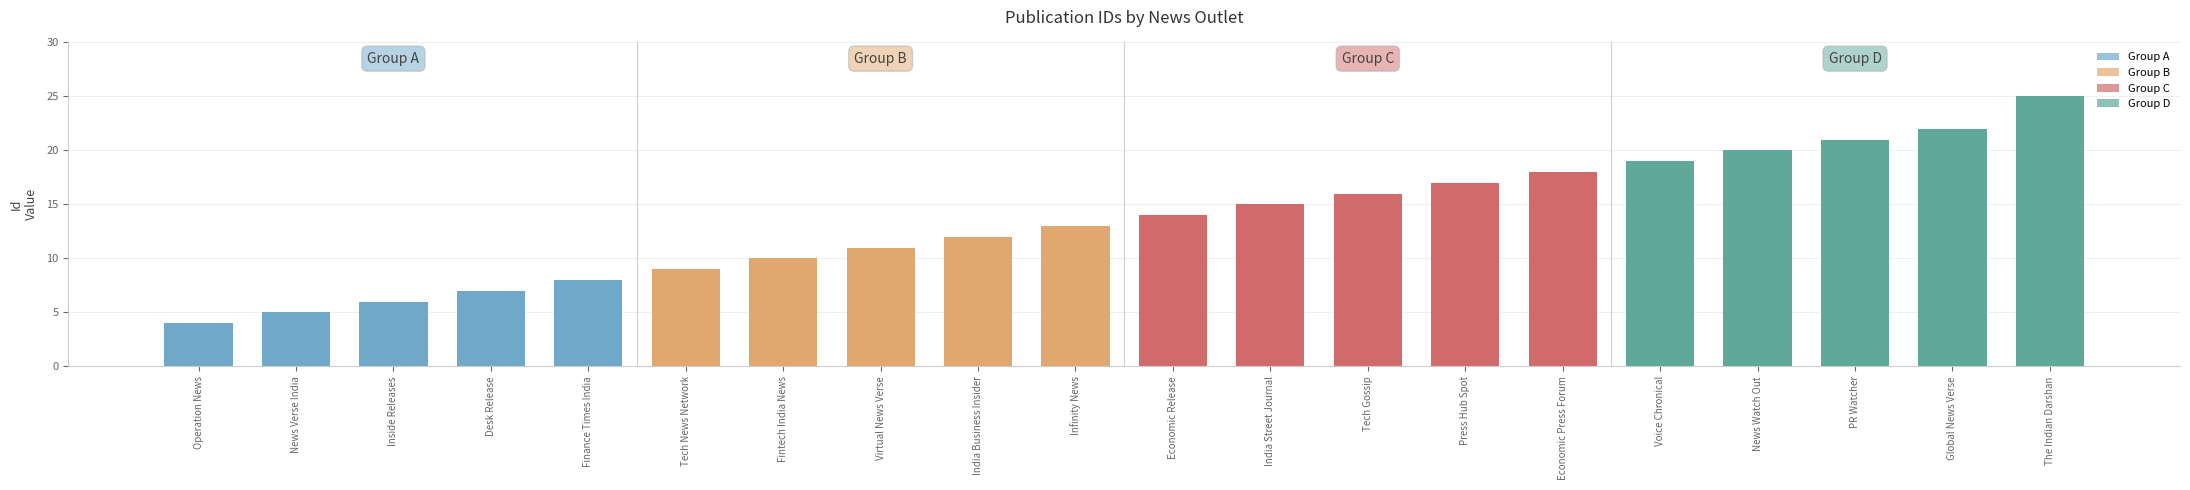

What is the label of the 13th bar from the right?

Virtual News Verse